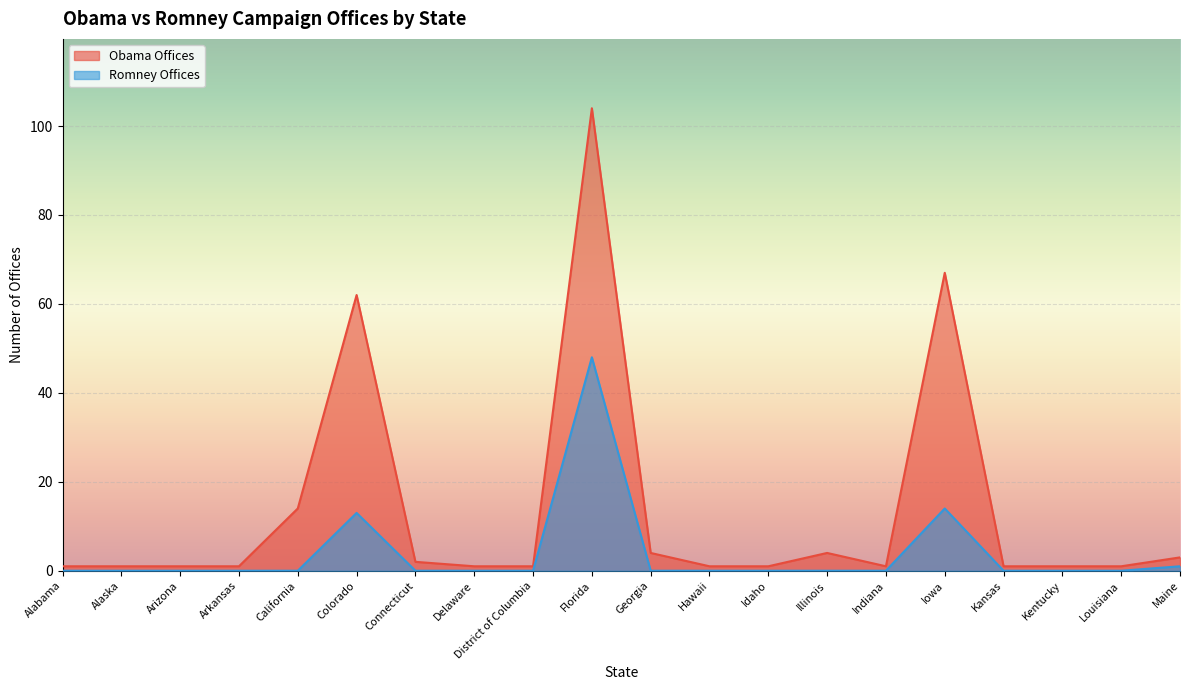

What is the label of the 14th point from the left?

Illinois